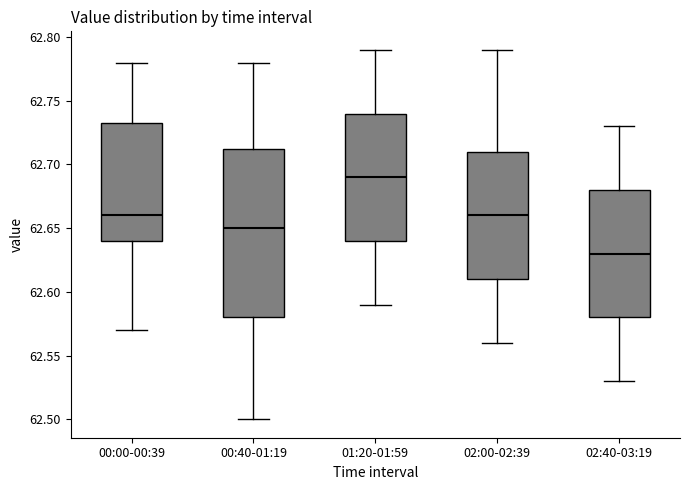

Reading left to right, transcribe this box plot: for each box, give where its median line is, the range the box spans, and where its two whiskers end, as read against the y-axis. The values are not printed on the chart, so give them approximately, as read against the axis.

00:00-00:39: median 62.660, box 62.640 to 62.735, whiskers 62.570 to 62.780
00:40-01:19: median 62.650, box 62.580 to 62.715, whiskers 62.500 to 62.780
01:20-01:59: median 62.690, box 62.640 to 62.740, whiskers 62.590 to 62.790
02:00-02:39: median 62.660, box 62.610 to 62.710, whiskers 62.560 to 62.790
02:40-03:19: median 62.630, box 62.580 to 62.680, whiskers 62.530 to 62.730